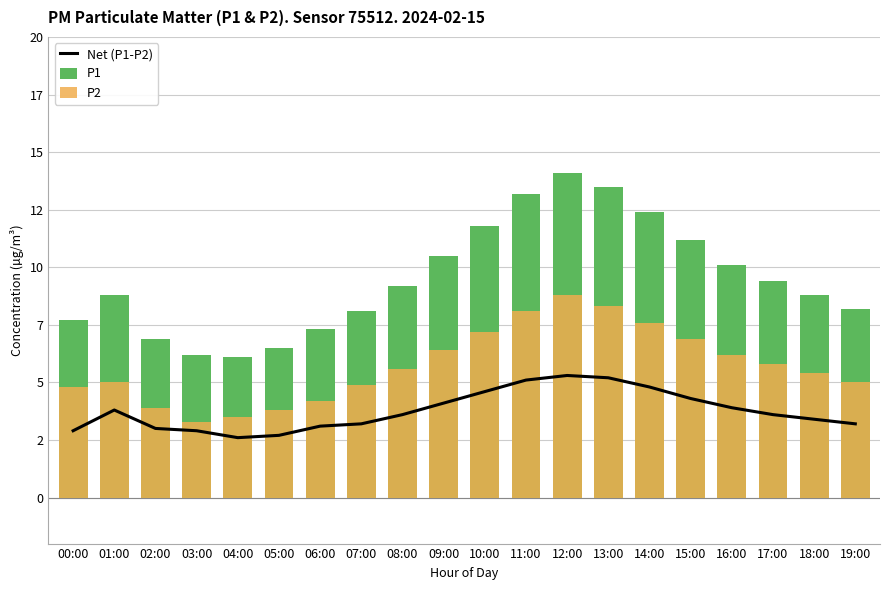

What is the total value across all series at 13:00?

27.0